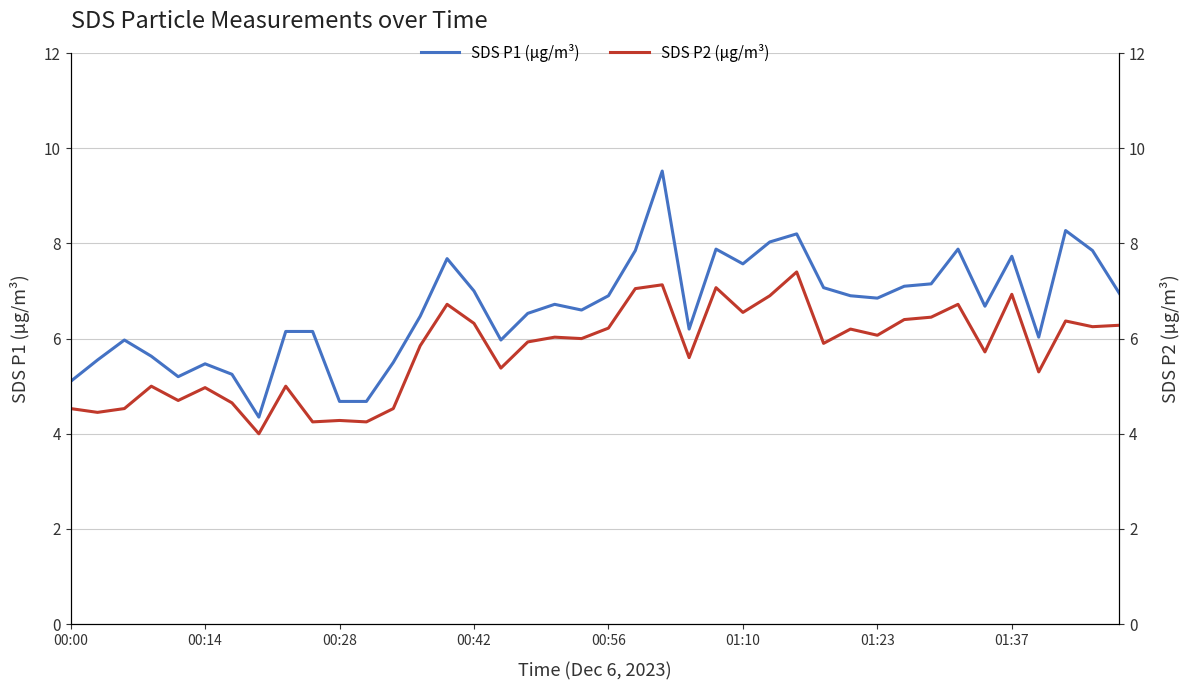

What is the difference between the maximum and minimum values in the SDS P2 (µg/m³) series?

3.4